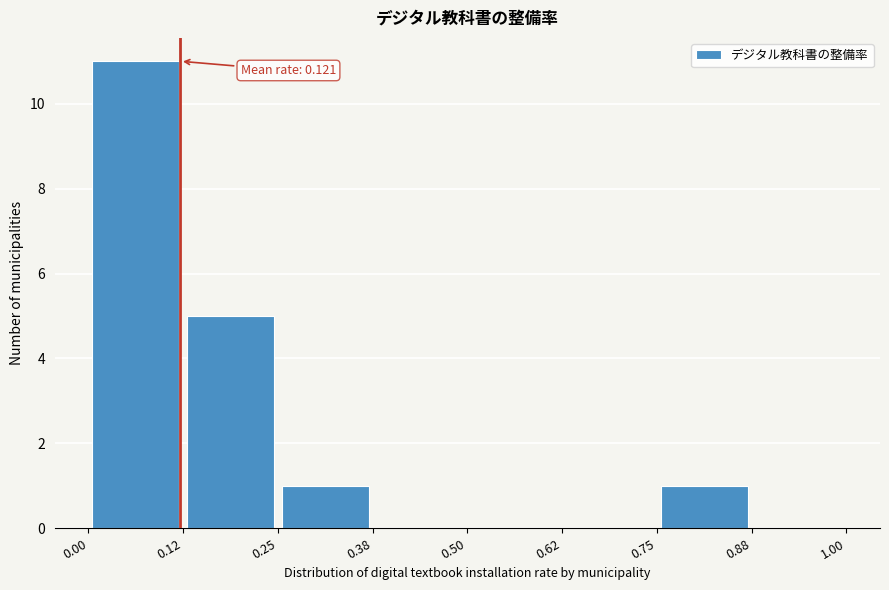

Over which range of the x-axis is the bar tallest?

0.00 to 0.12